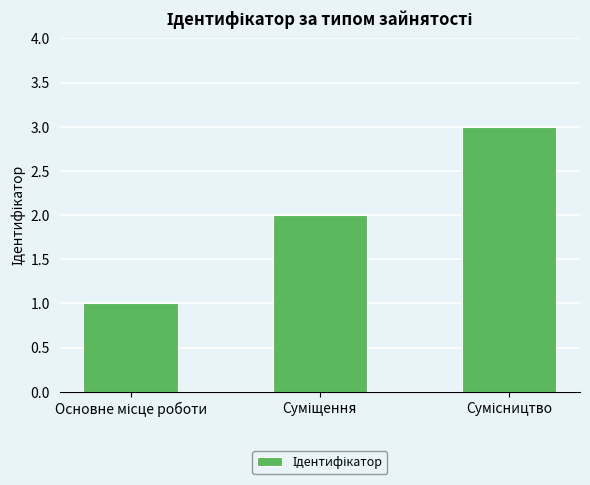

What is the greatest value displayed?

3